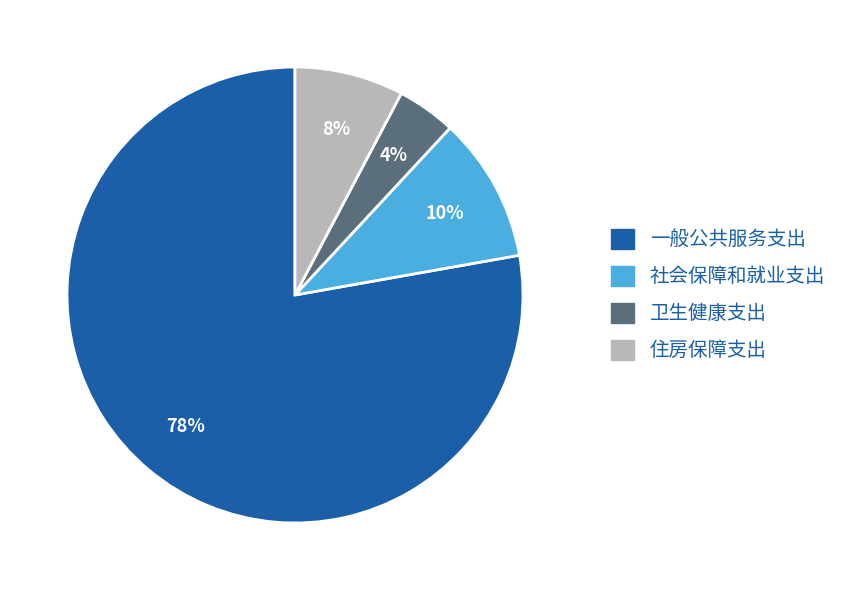

True or false: 住房保障支出 accounts for 14% of the total.

False